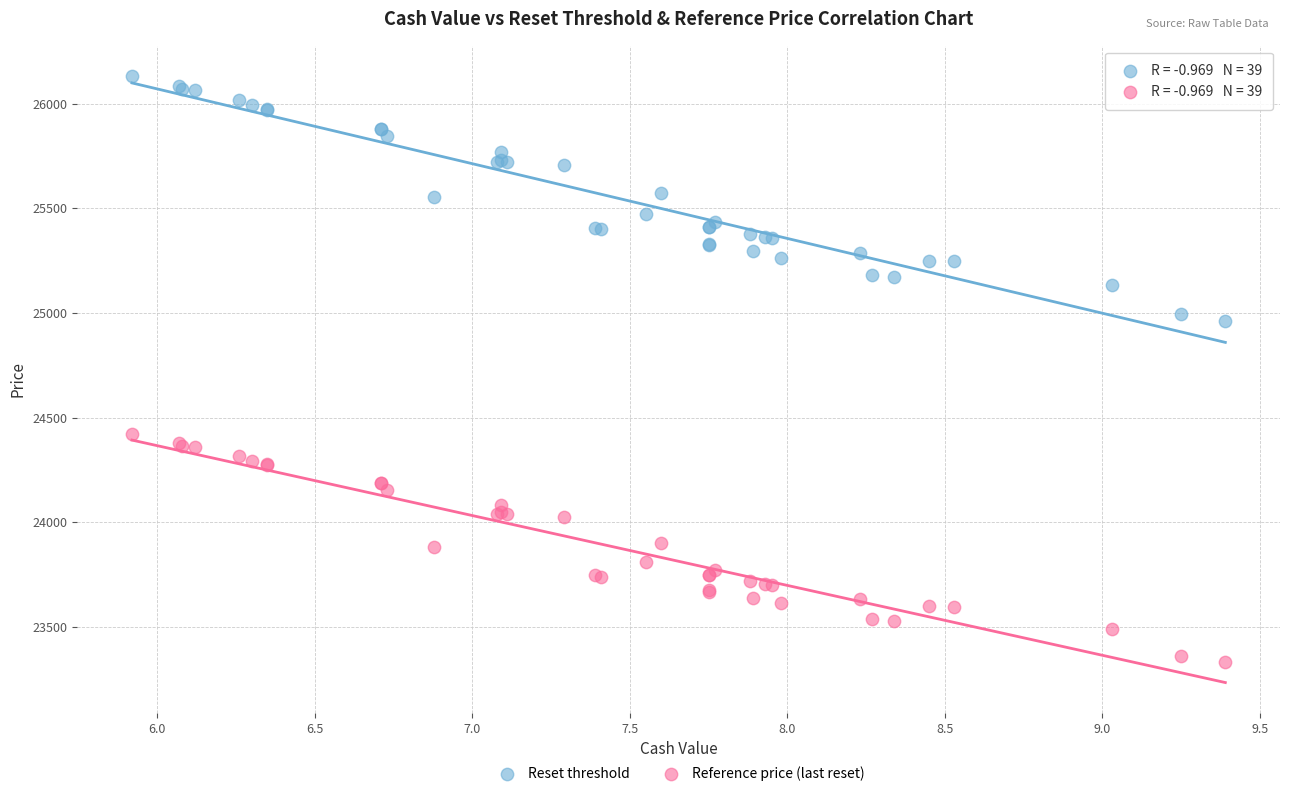

Which series has the largest Y range (max minus min)?

Reset threshold